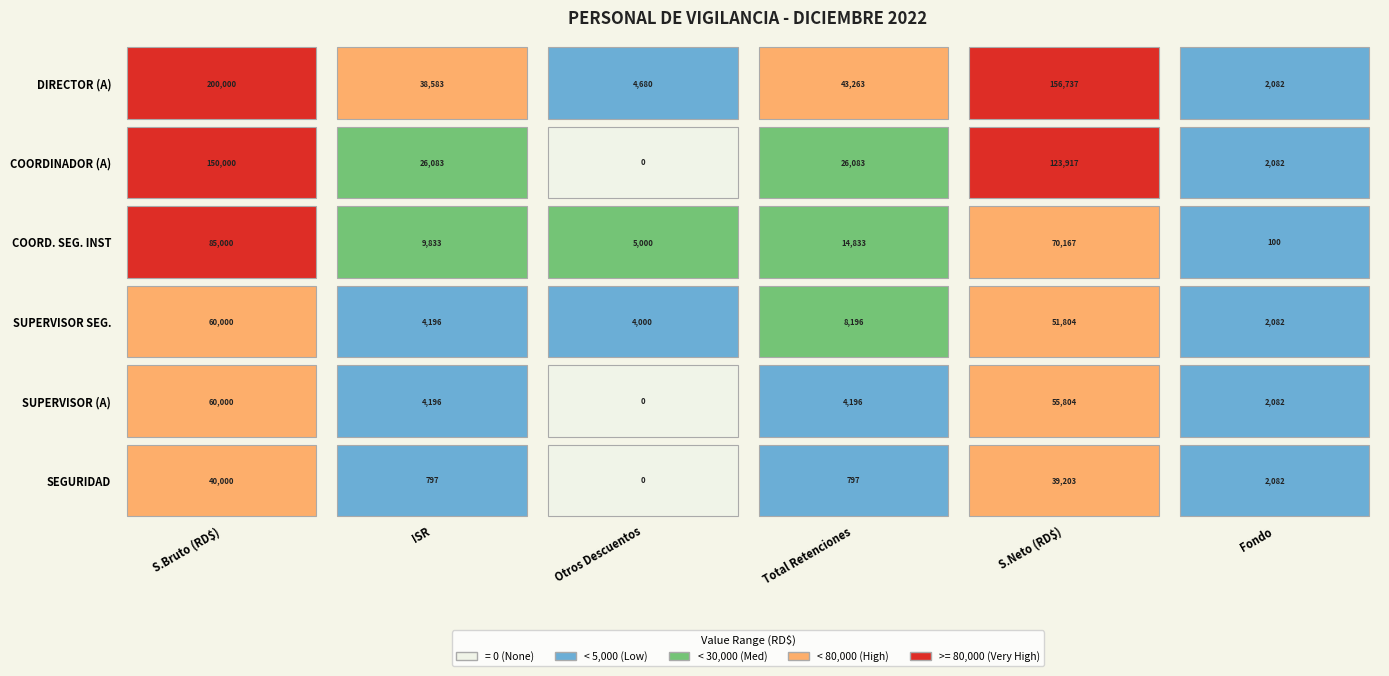

Is the value of SUPERVISOR DE SEGURIDAD at Fondo greater than the value of COORDINADOR DE SEGURIDAD INST at Fondo?

Yes